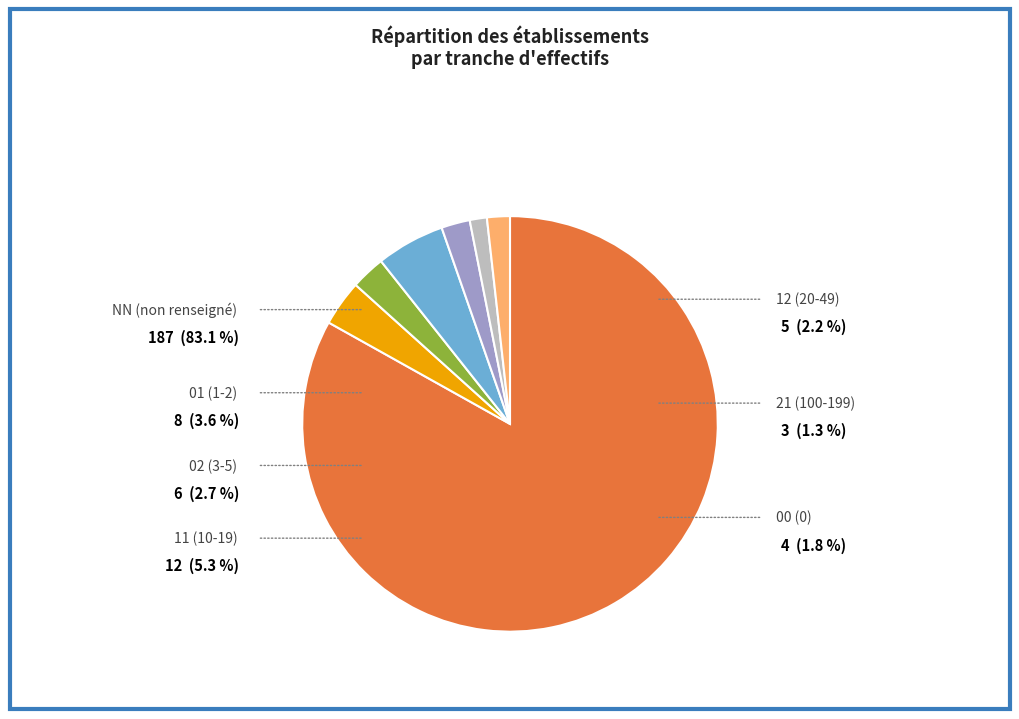

Do 01 and 12 together represent more than half of the pie?

No